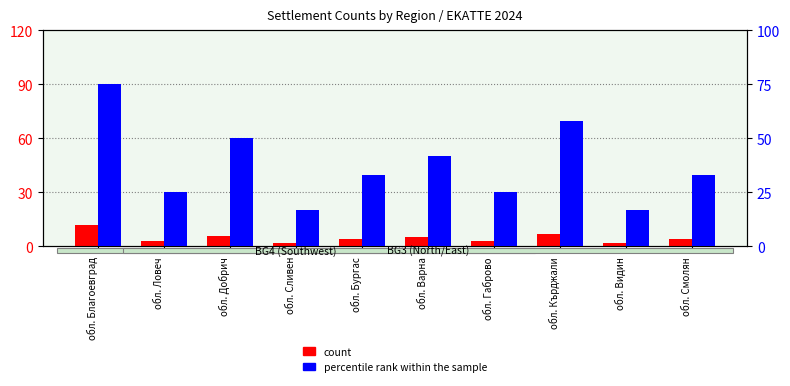

What is the sum of all percentile rank within the sample values?

375